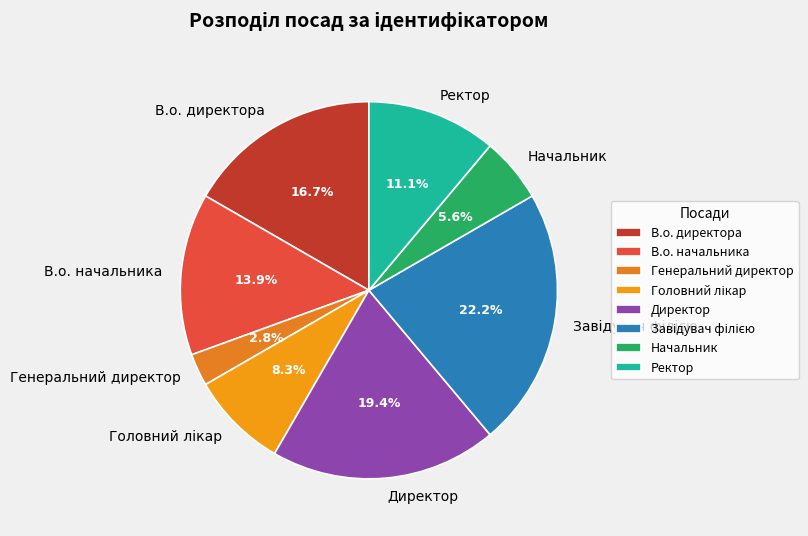

Is Директор the majority of the pie?

No